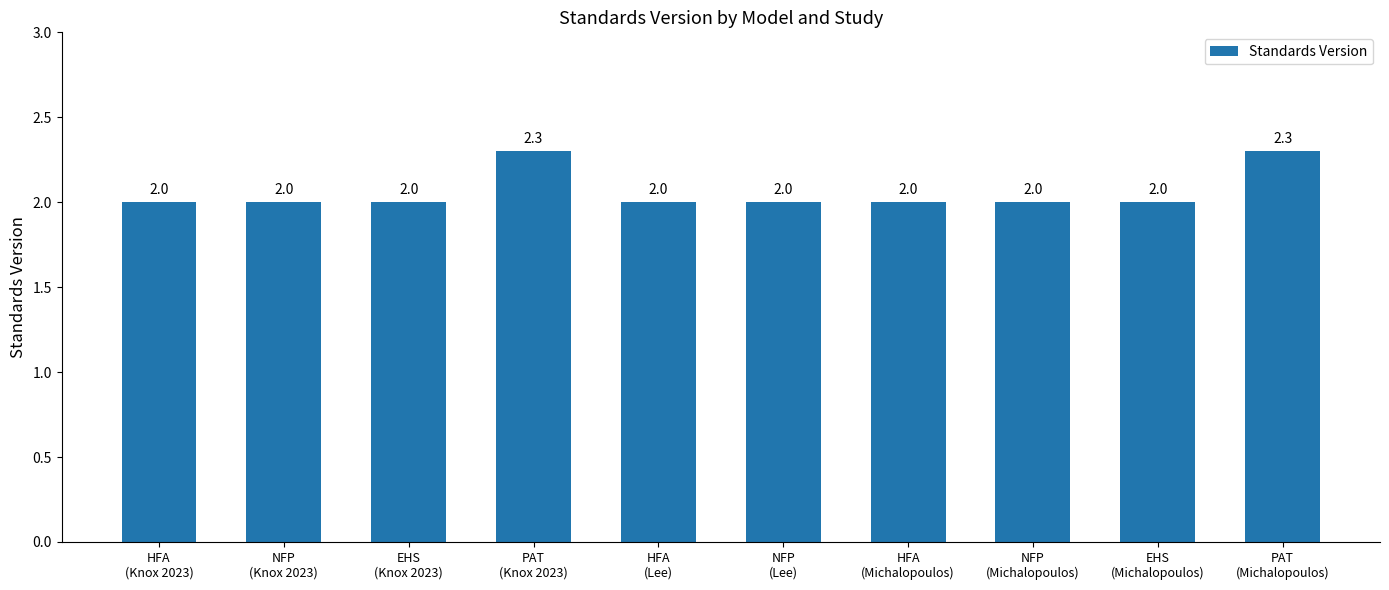

What is the difference between the maximum and minimum values?

0.3